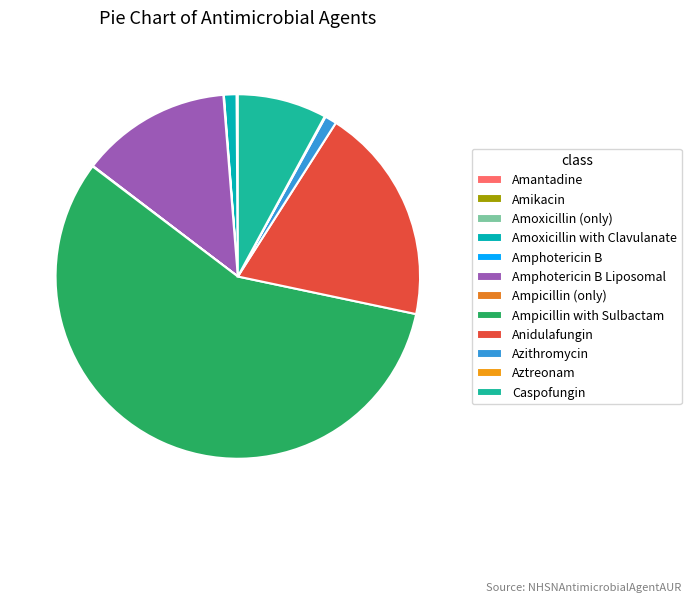

What portion of the pie excludes Amphotericin B Liposomal?

86.6%